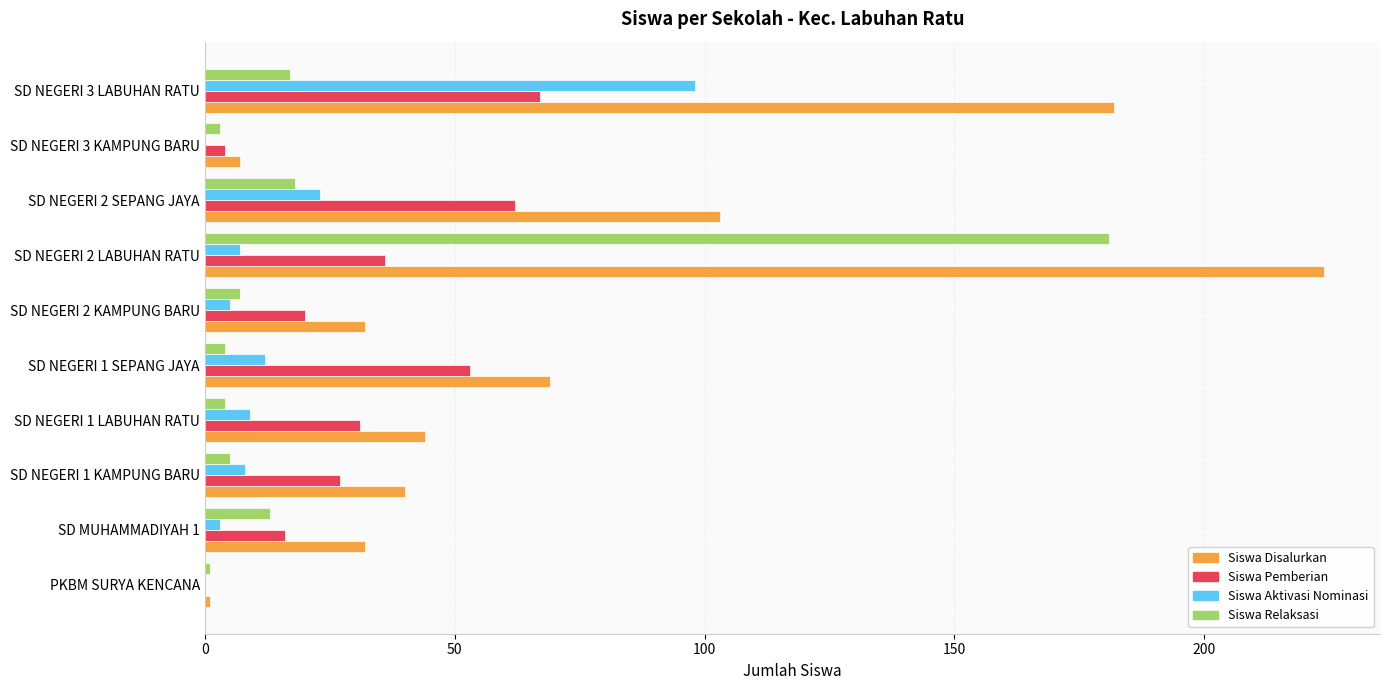

At which category is the sum across all series the highest?

SD NEGERI 2 LABUHAN RATU